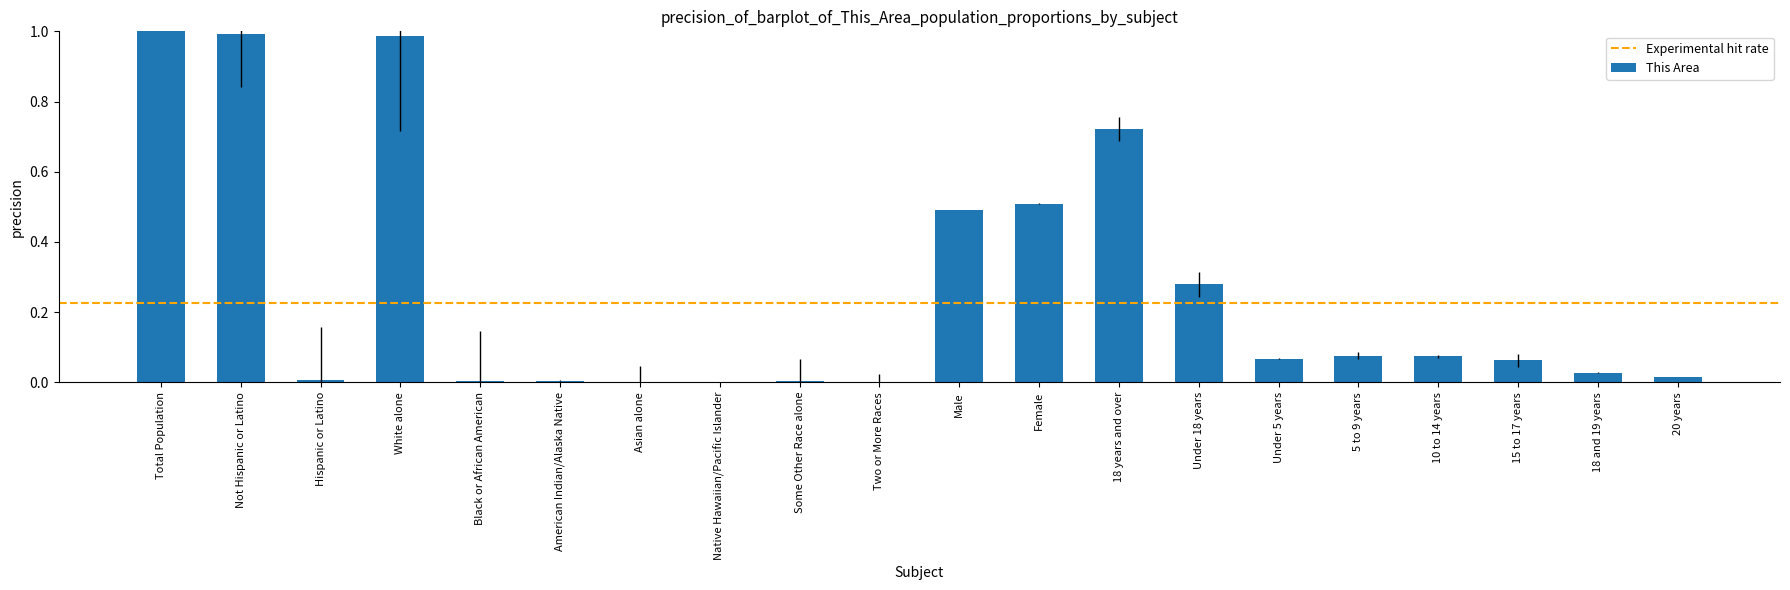

What value does the data have at Female?

0.5